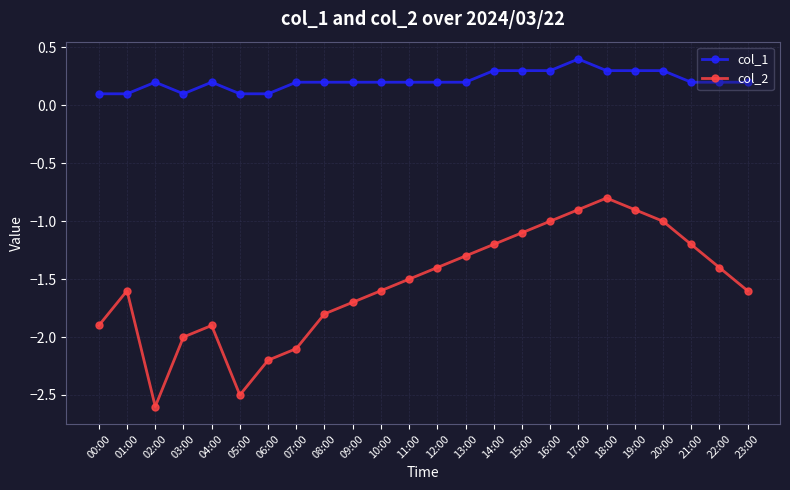

Count the number of categories in the chart.

24